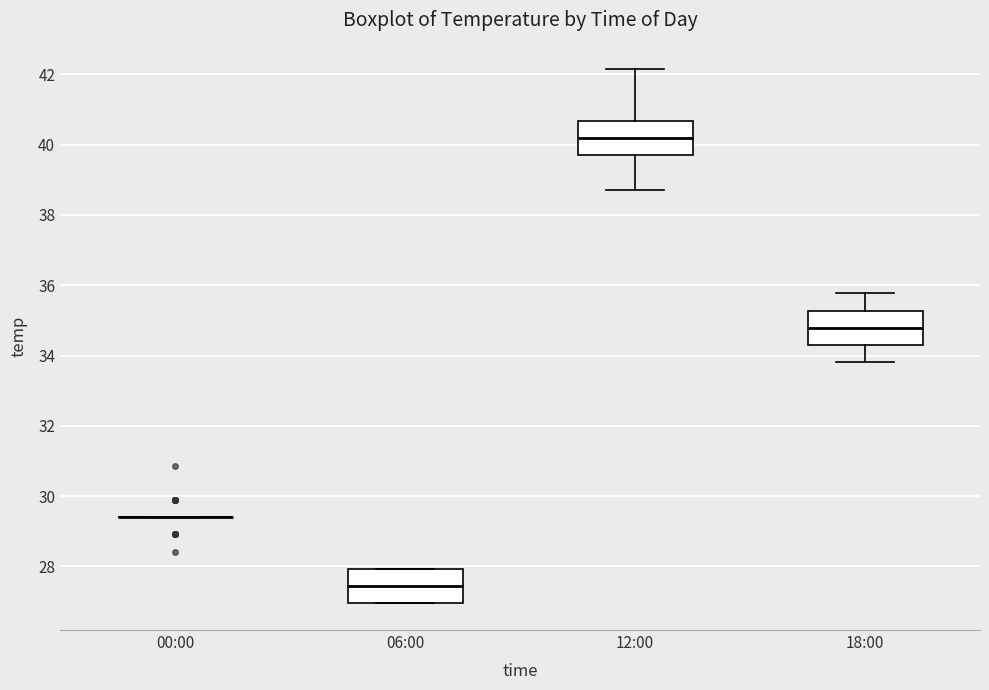

Where does the upper whisker of the box for 18:00 end on the y-axis? The values are not printed on the chart, so give them approximately, as read against the axis.

35.8